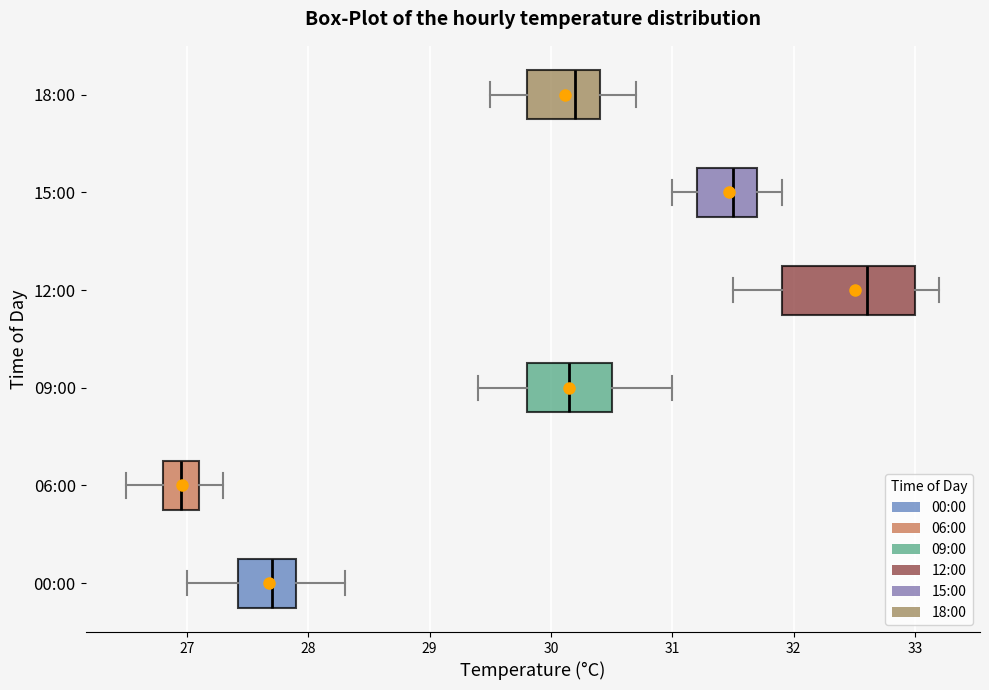

Comparing the boxes themselves (not the whiskers), which one is the widest?

12:00